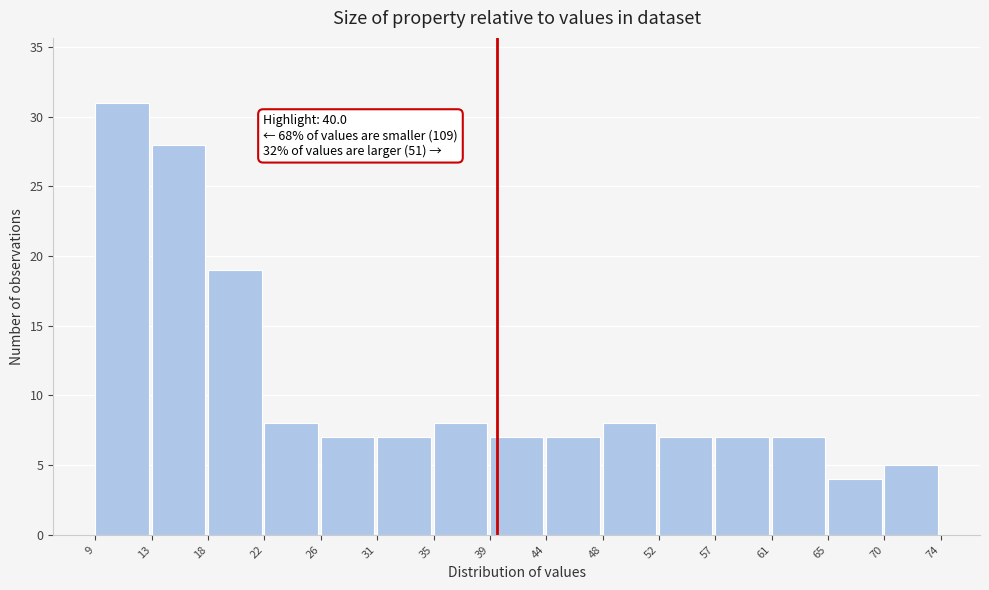

Which range on the x-axis has the tallest bar?

9 to 13